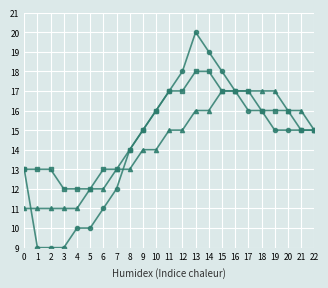

At which category is the sum across all series the highest?

13